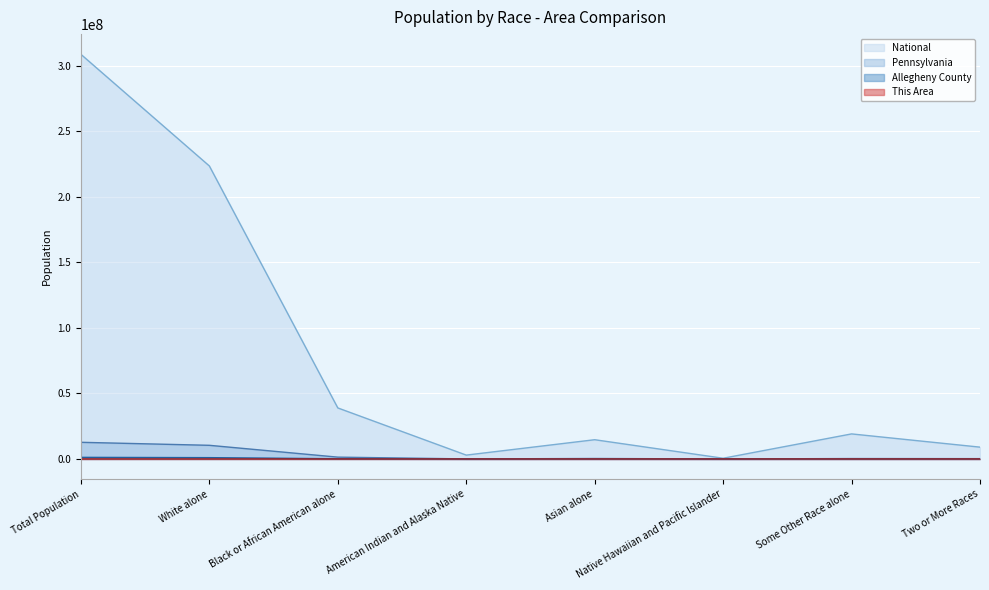

Reading left to right, transcribe all the data shown in this chart.

This Area: Total Population=2266	White alone=1799	Black or African American alone=337	American Indian and Alaska Native=0	Asian alone=70	Native Hawaiian and Pacific Islander=0	Some Other Race alone=16	Two or More Races=44
Allegheny County: Total Population=1223348	White alone=997295	Black or African American alone=161861	American Indian and Alaska Native=1702	Asian alone=34090	Native Hawaiian and Pacific Islander=278	Some Other Race alone=5523	Two or More Races=22599
Pennsylvania: Total Population=12702379	White alone=10406288	Black or African American alone=1377689	American Indian and Alaska Native=26843	Asian alone=349088	Native Hawaiian and Pacific Islander=3653	Some Other Race alone=300983	Two or More Races=237835
National: Total Population=308745538	White alone=223553265	Black or African American alone=38929319	American Indian and Alaska Native=2932248	Asian alone=14674252	Native Hawaiian and Pacific Islander=540013	Some Other Race alone=19107368	Two or More Races=9009073